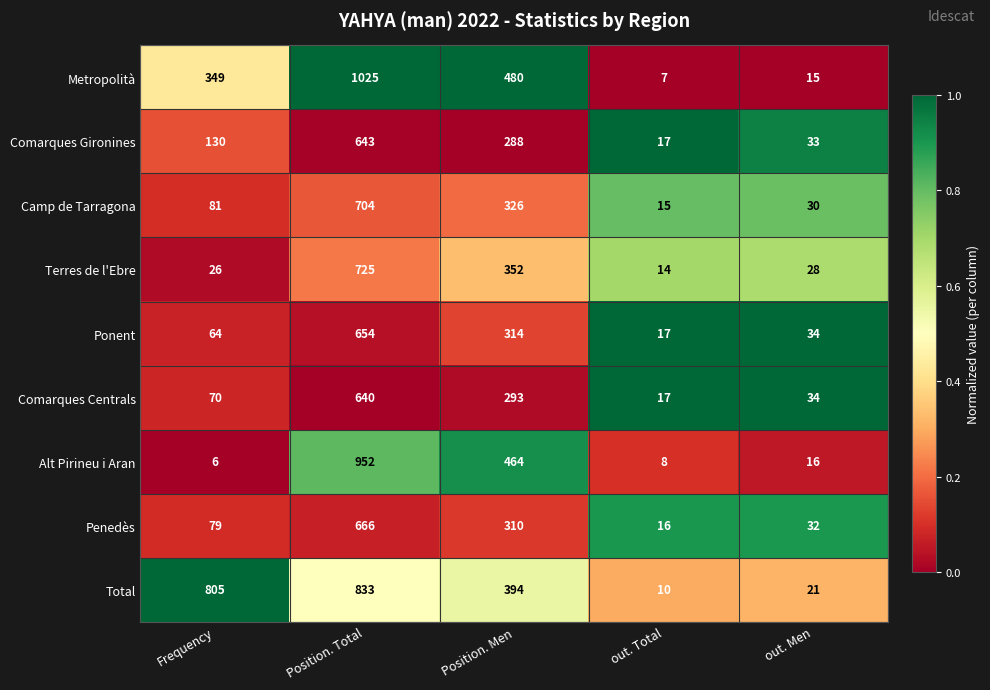

What is the sum of all Penedès values?

1103